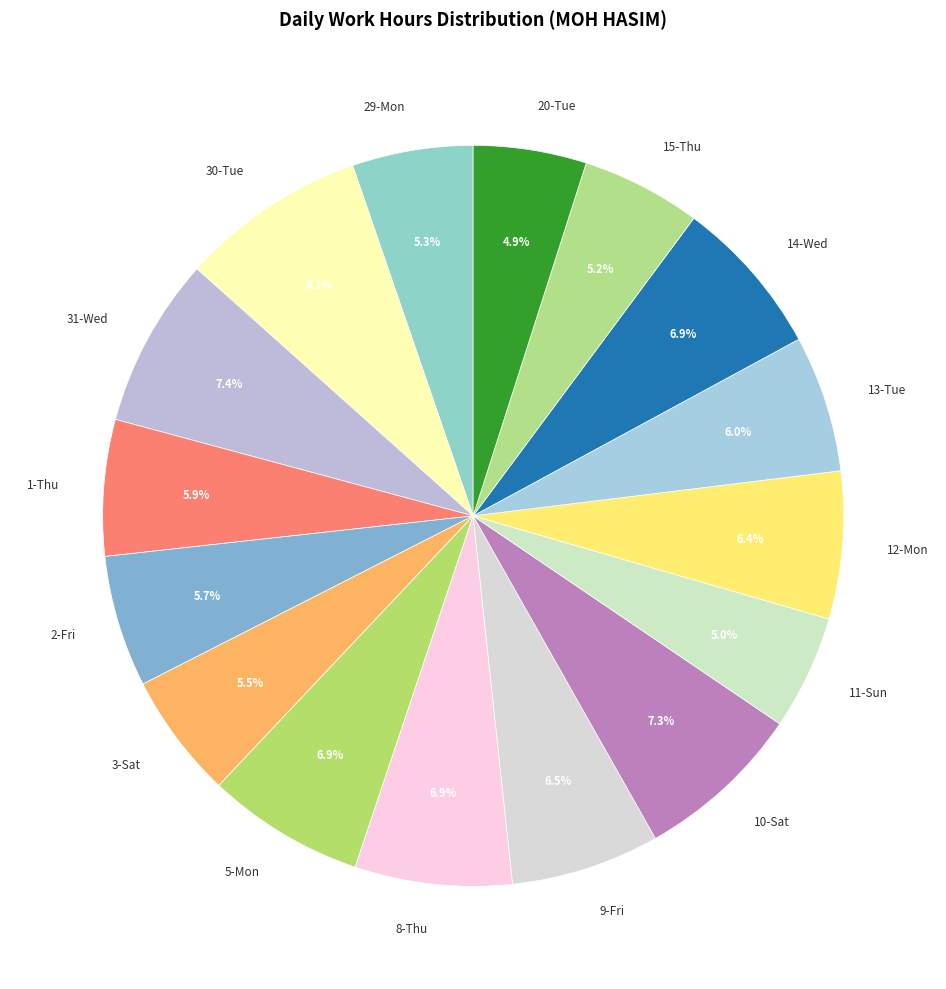

What percentage do 9-Fri and 5-Mon together represent?

13.4%